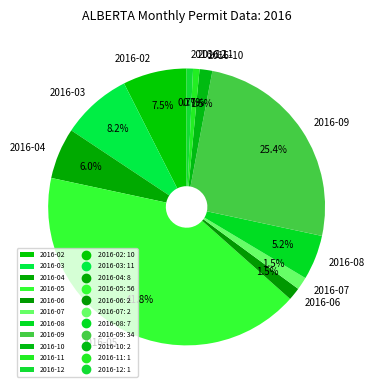

True or false: 2016-08 accounts for 15% of the total.

False